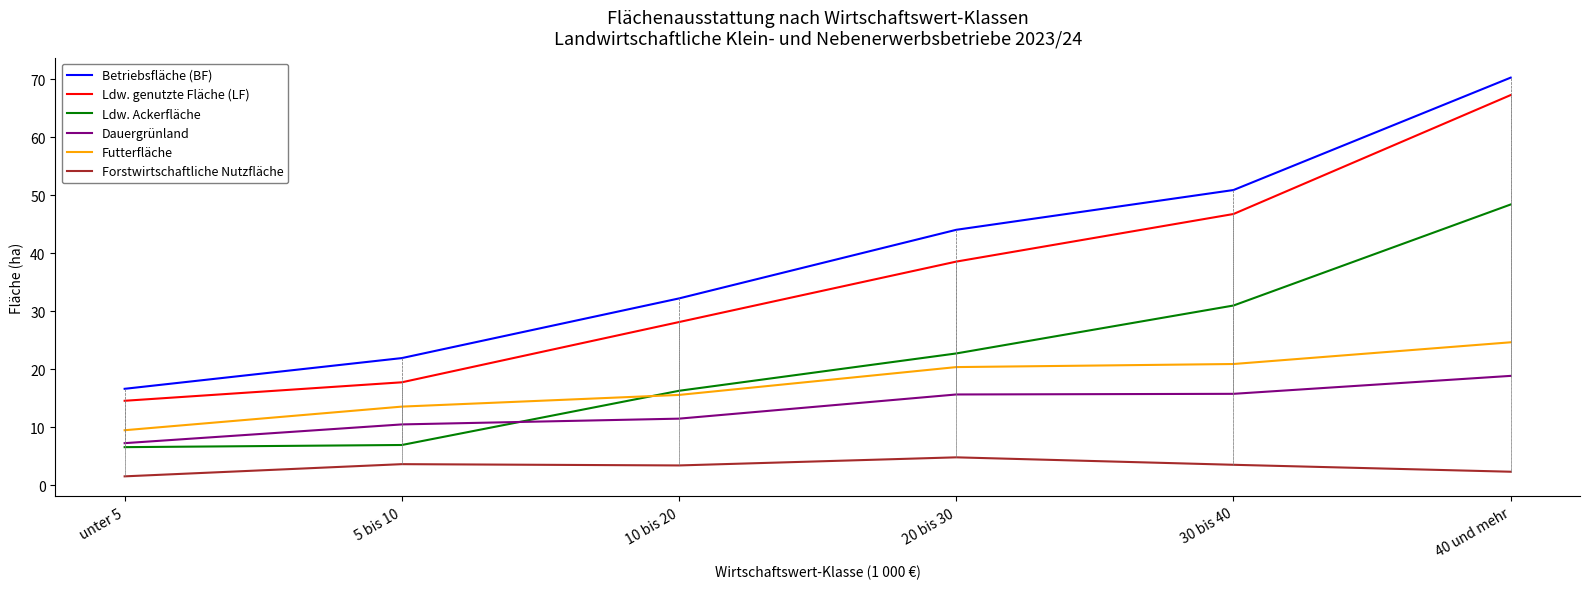

At which category is the sum across all series the highest?

40 und mehr